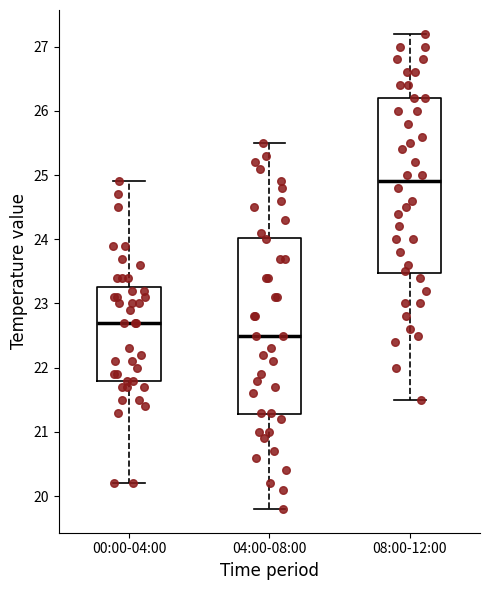

Where does the upper whisker of the box for 04:00-08:00 end on the y-axis? The values are not printed on the chart, so give them approximately, as read against the axis.

25.5